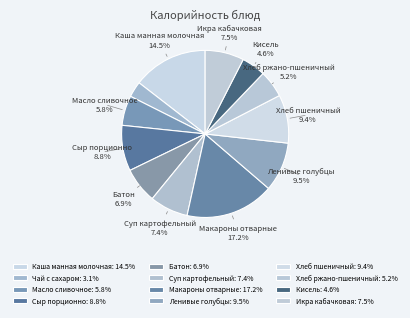

To the nearest percent, what is the average slice percentage?

8%